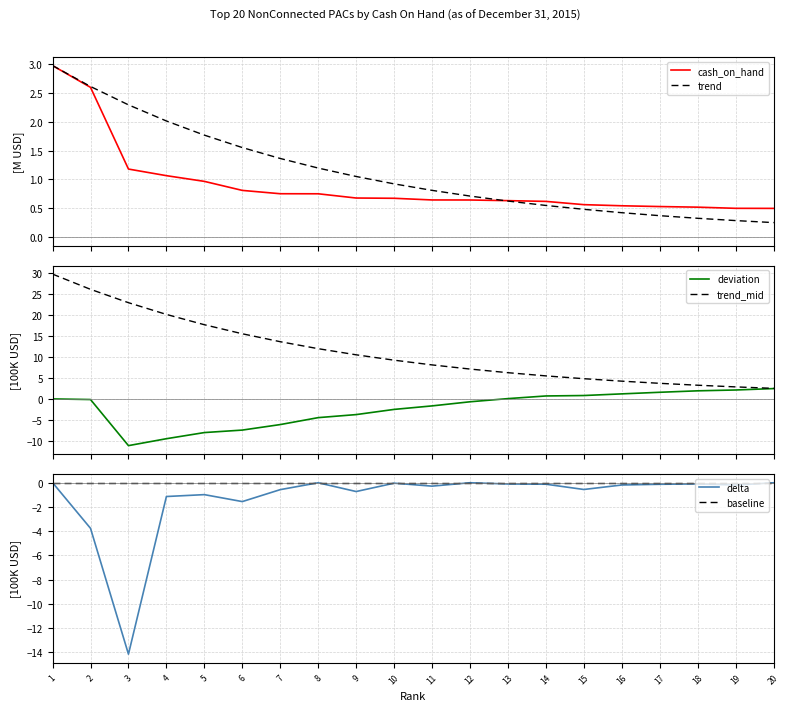

True or false: delta and trend_mid cross at least once.

False